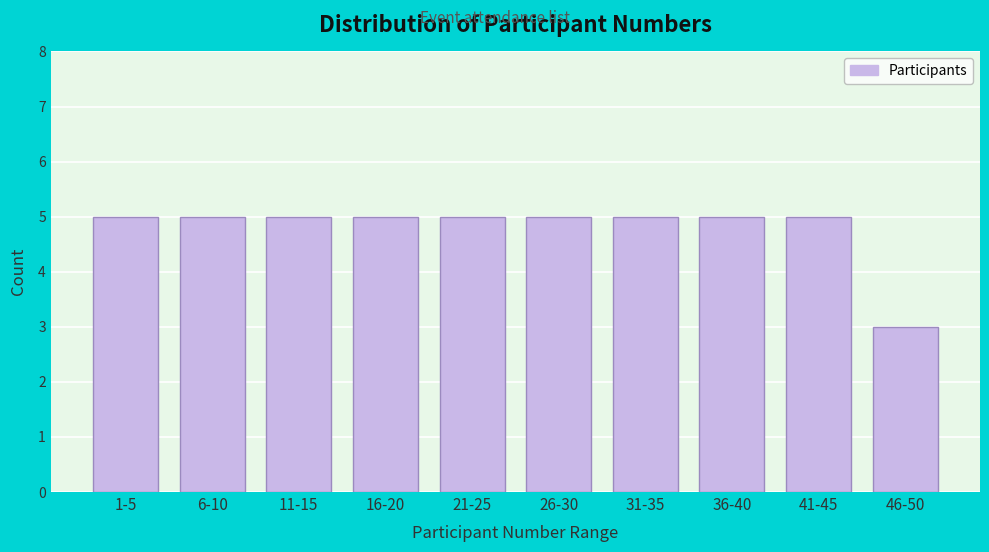

Reading left to right, extract all data points from this chart.

1-5=5	6-10=5	11-15=5	16-20=5	21-25=5	26-30=5	31-35=5	36-40=5	41-45=5	46-50=3